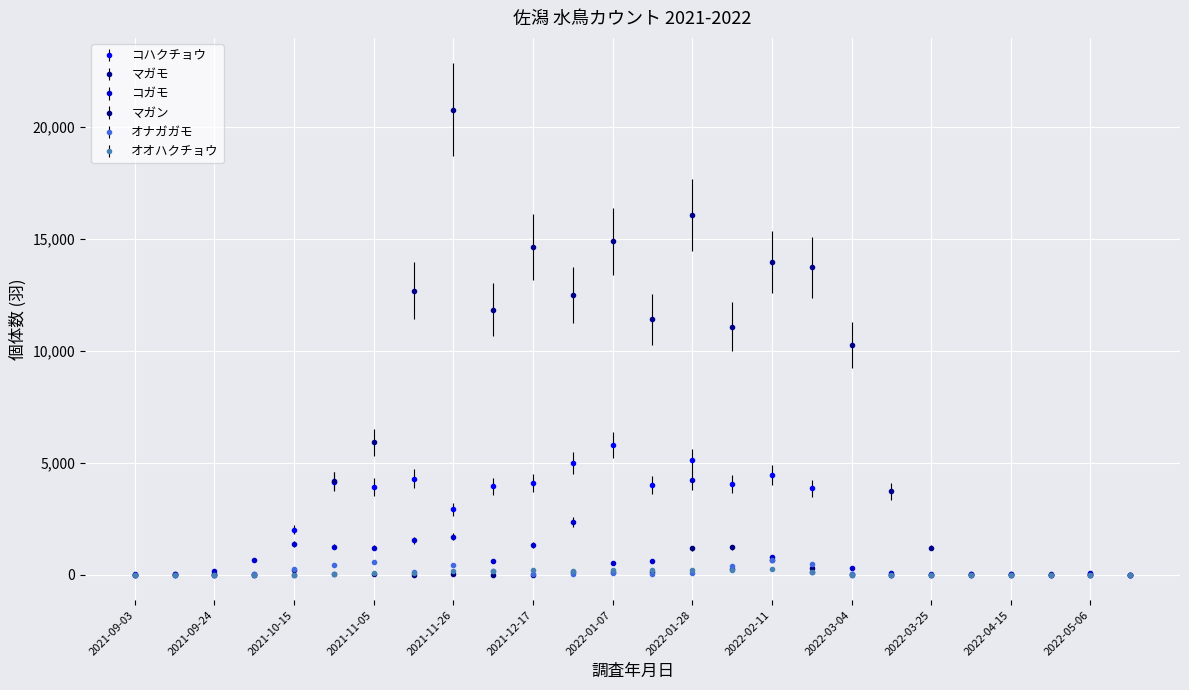

What is the difference between the second highest and second lowest values in the マガン series?

1171